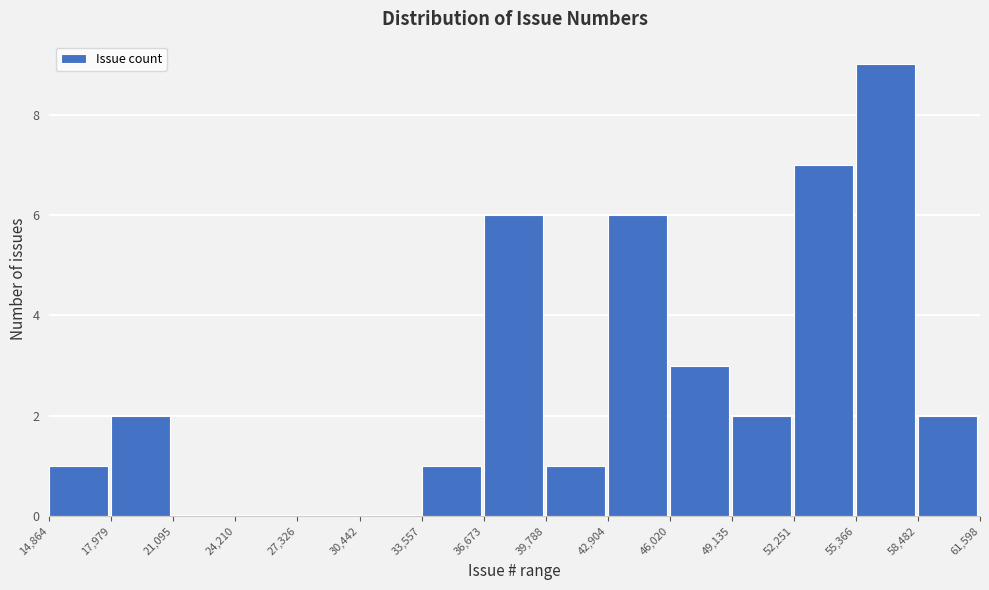

Reading left to right, list every bar in this chart as the range it spans on the x-axis followed by its height. The values are not printed on the chart, so give them approximately, as read against the axis.

14,864 to 17,979: 1
17,979 to 21,095: 2
21,095 to 24,210: 0
24,210 to 27,326: 0
27,326 to 30,442: 0
30,442 to 33,557: 0
33,557 to 36,673: 1
36,673 to 39,788: 6
39,788 to 42,904: 1
42,904 to 46,020: 6
46,020 to 49,135: 3
49,135 to 52,251: 2
52,251 to 55,366: 7
55,366 to 58,482: 9
58,482 to 61,598: 2